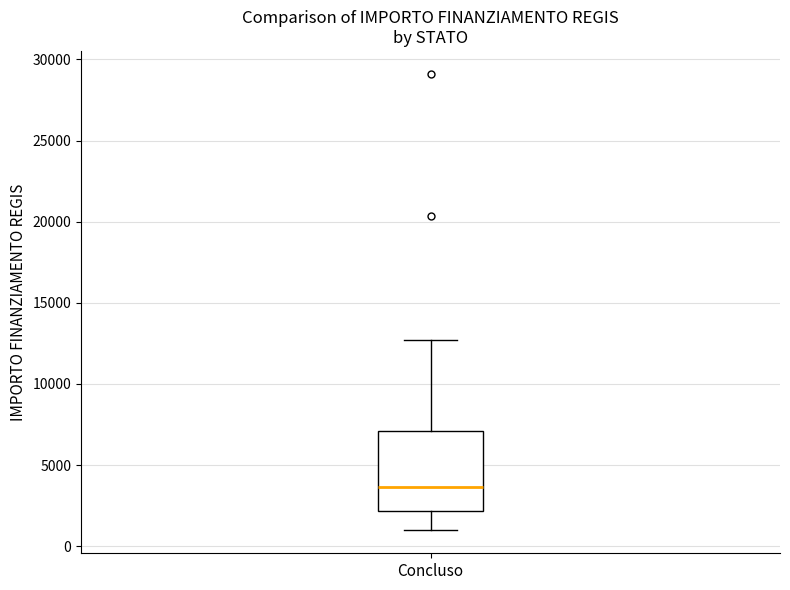

Read this box plot against the y-axis: the position of the median line, the range covered by the box, and the ends of both whiskers. The values are not printed on the chart, so give them approximately, as read against the axis.

median 3500, box 2000 to 7000, whiskers 1000 to 12500